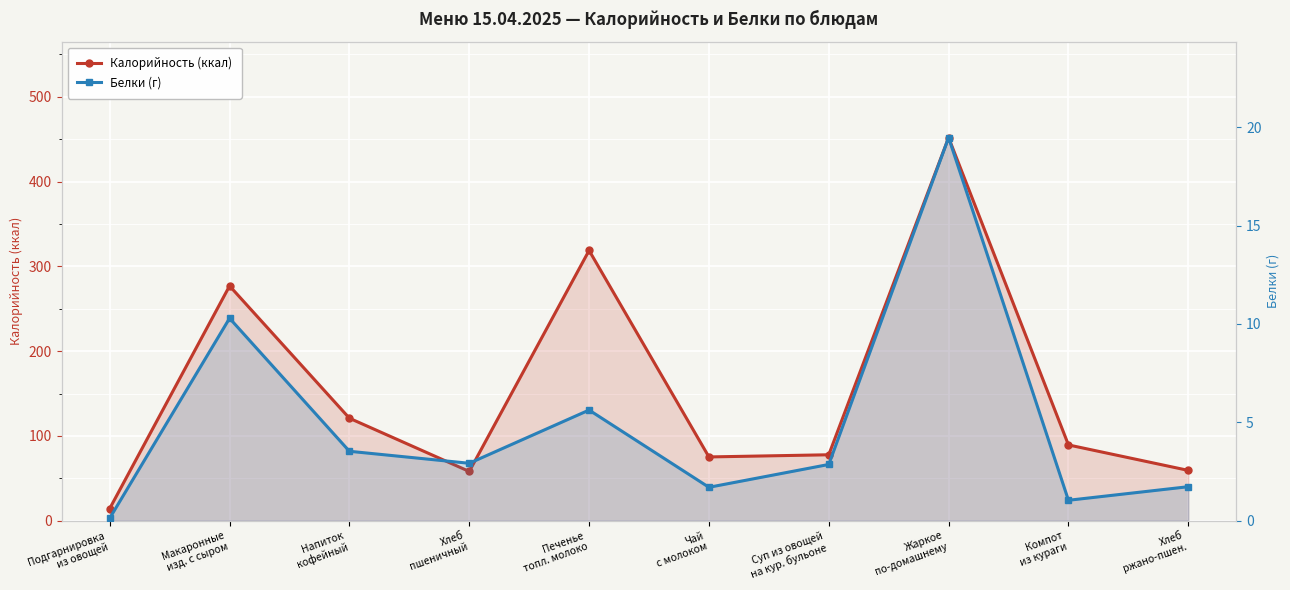

The value of Белки (г) at Печенье
топл. молоко is 3.6. True or false?

False